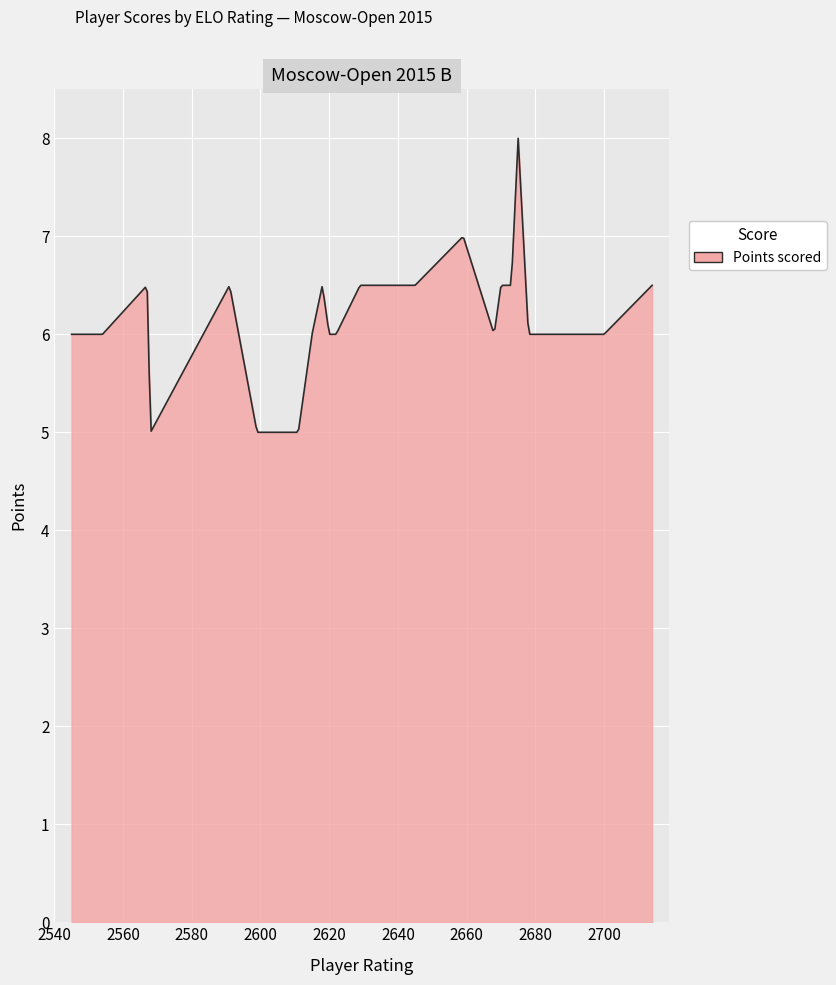

What is the average value?

6.1